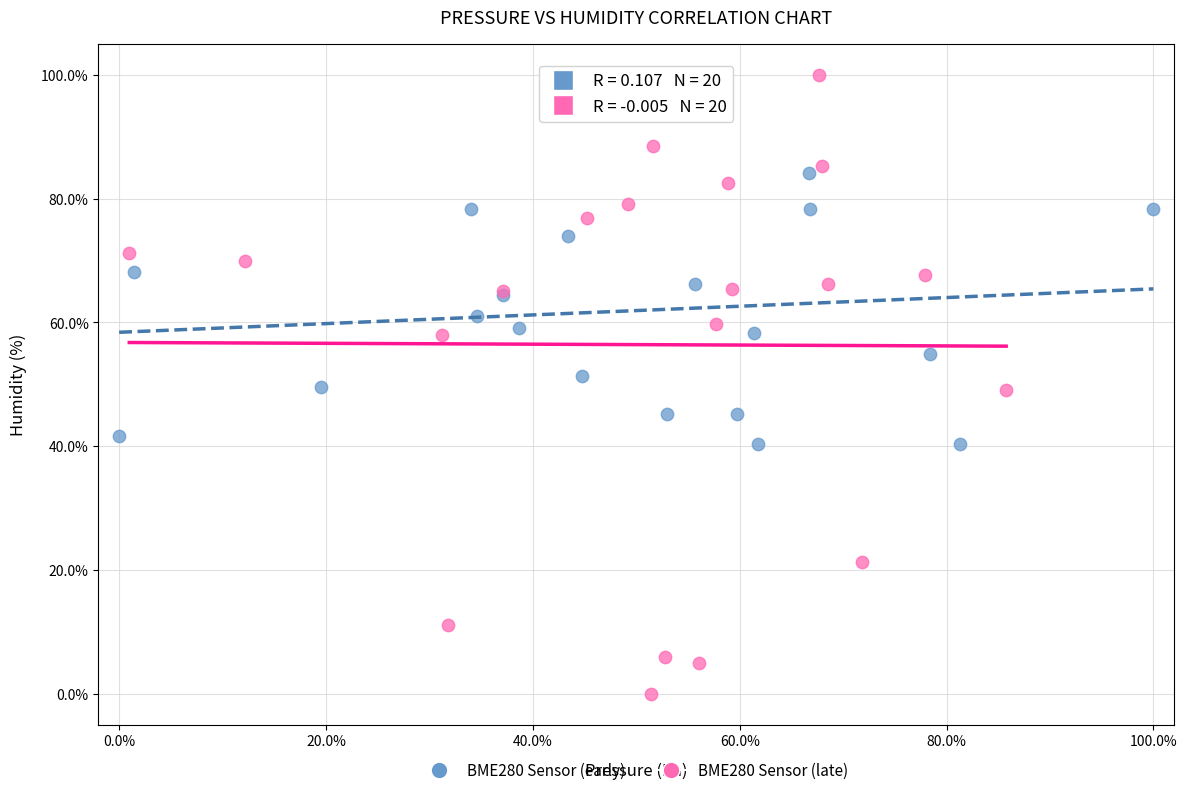

Which series reaches the minimum Y coordinate?

BME280 Sensor (late)